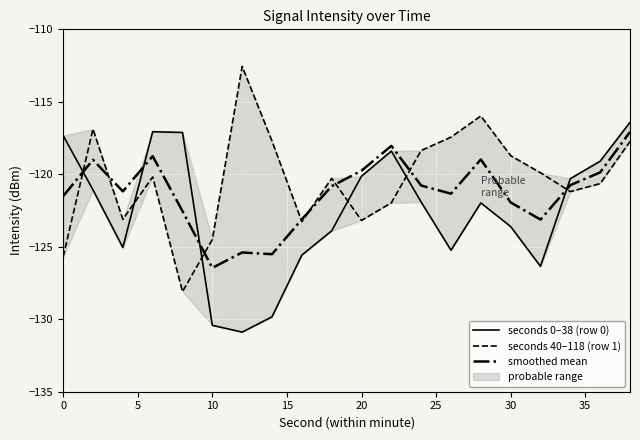

True or false: smoothed mean has a value of -121.9 at 30.

True